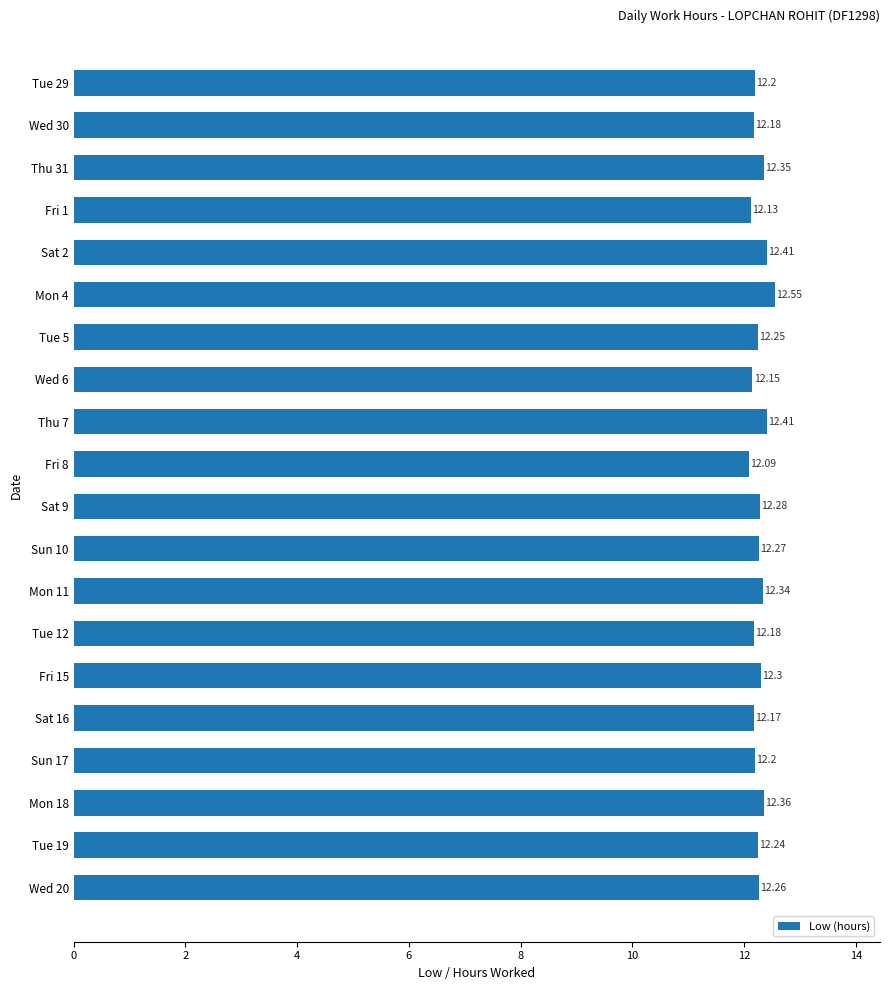

What is the sum of all values?

245.3